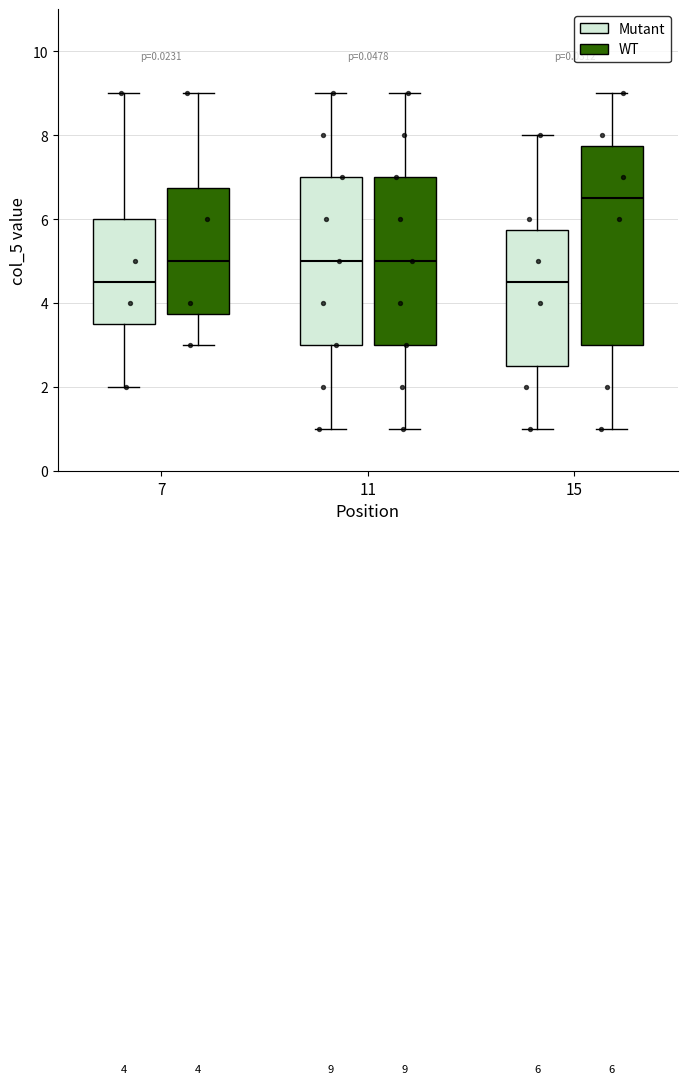

Comparing the boxes themselves (not the whiskers), which one is the tallest?

15 (WT)